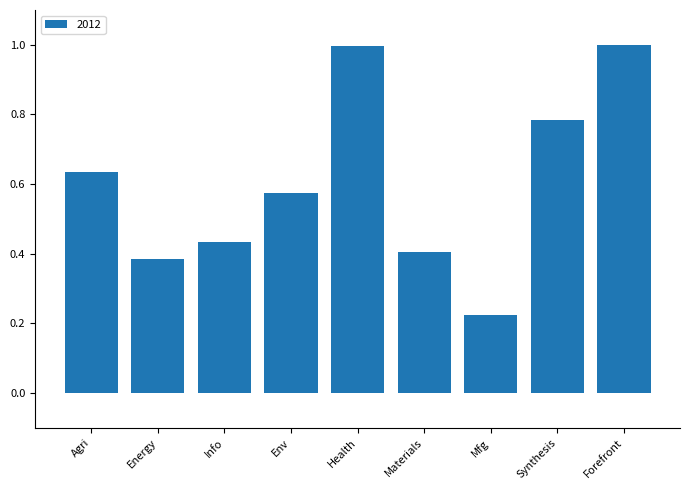

True or false: the data shows 1.0 at Forefront.

True